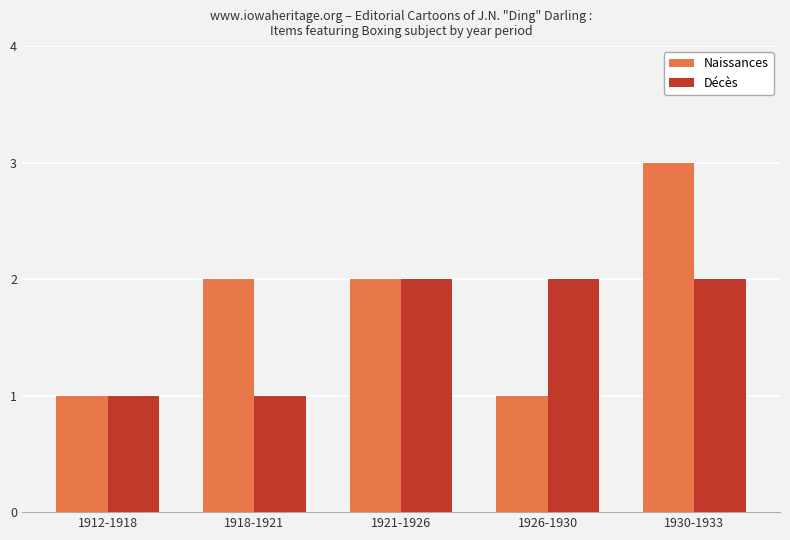

How many data points in Naissances are less than 2?

2